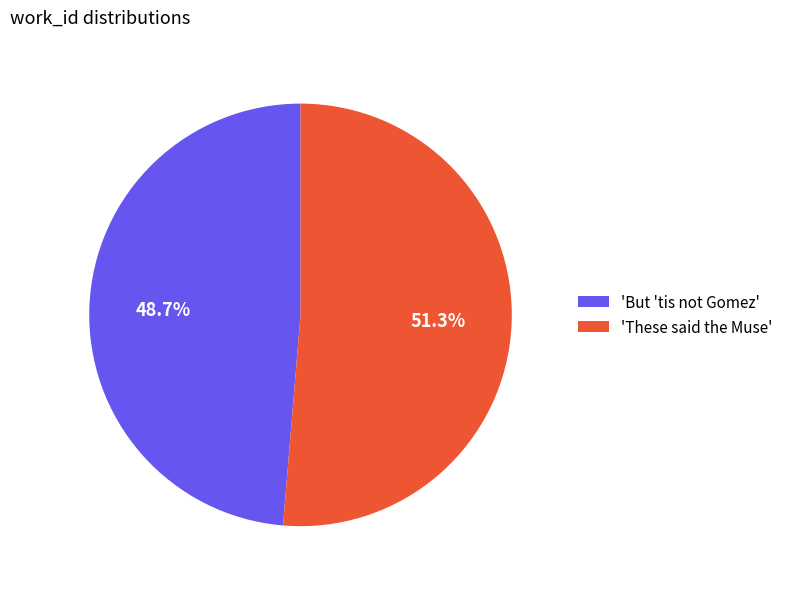

Rank the categories by value from highest to lowest.

'These said the Muse', 'But 'tis not Gomez'